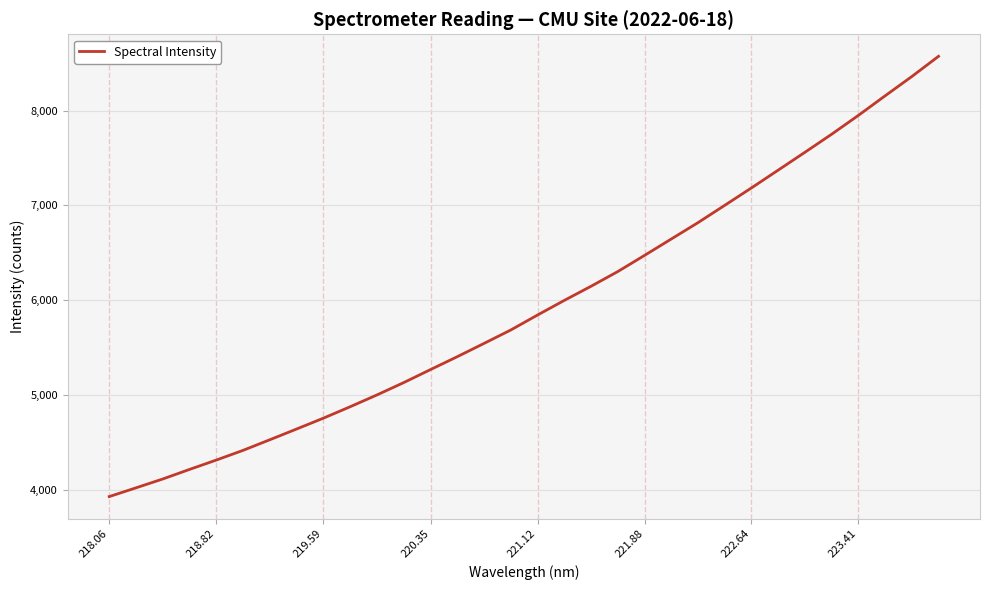

What is the difference between the maximum and minimum values?

4643.3